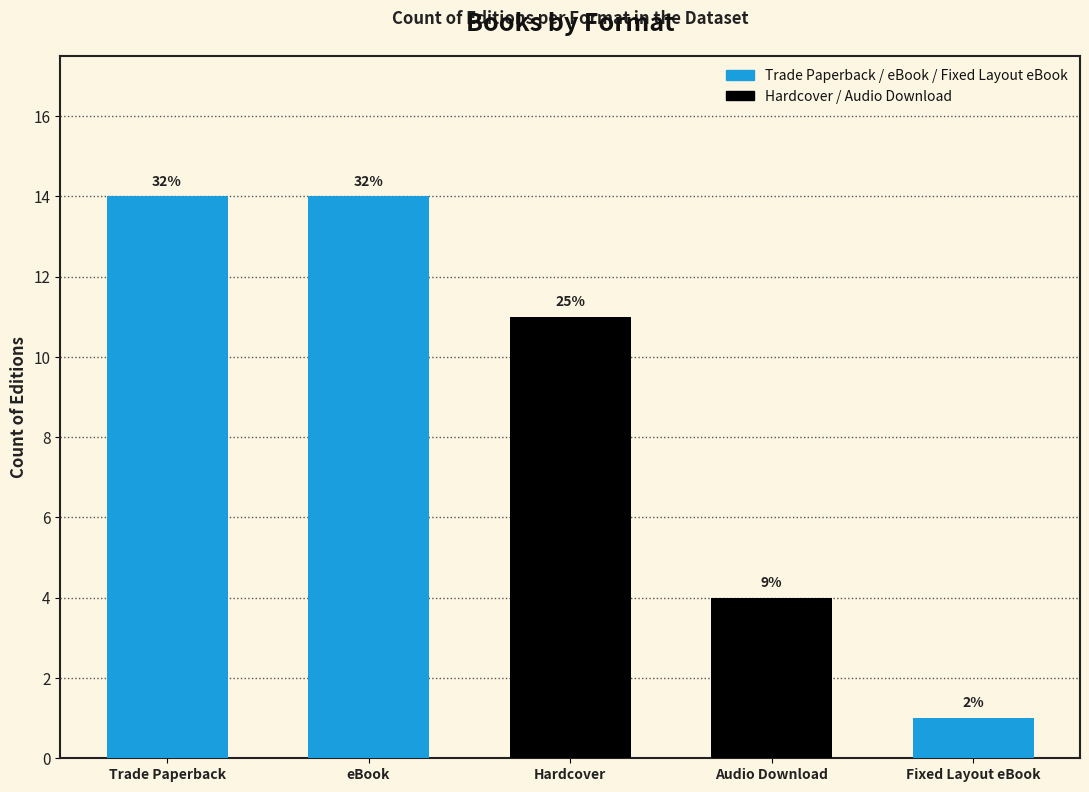

Are the bars horizontal?

No